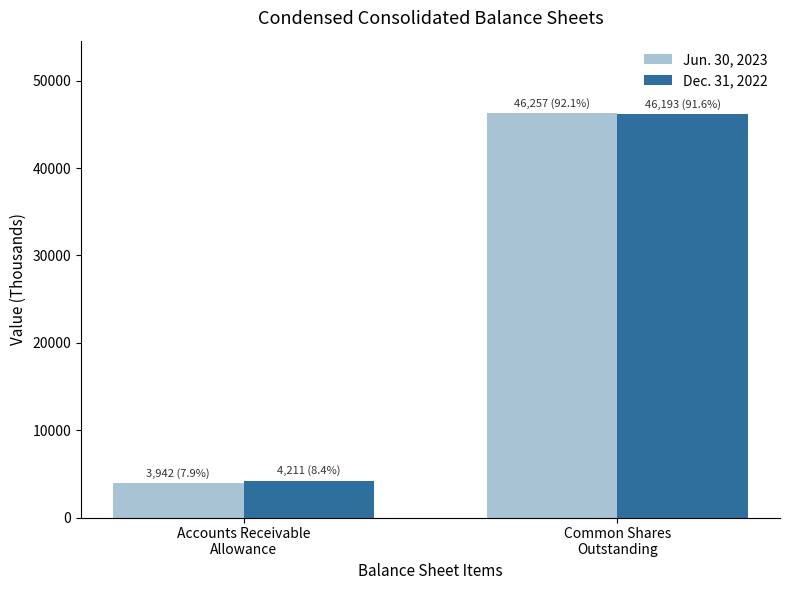

What is the label of the 1st bar from the right?

Common Shares
Outstanding